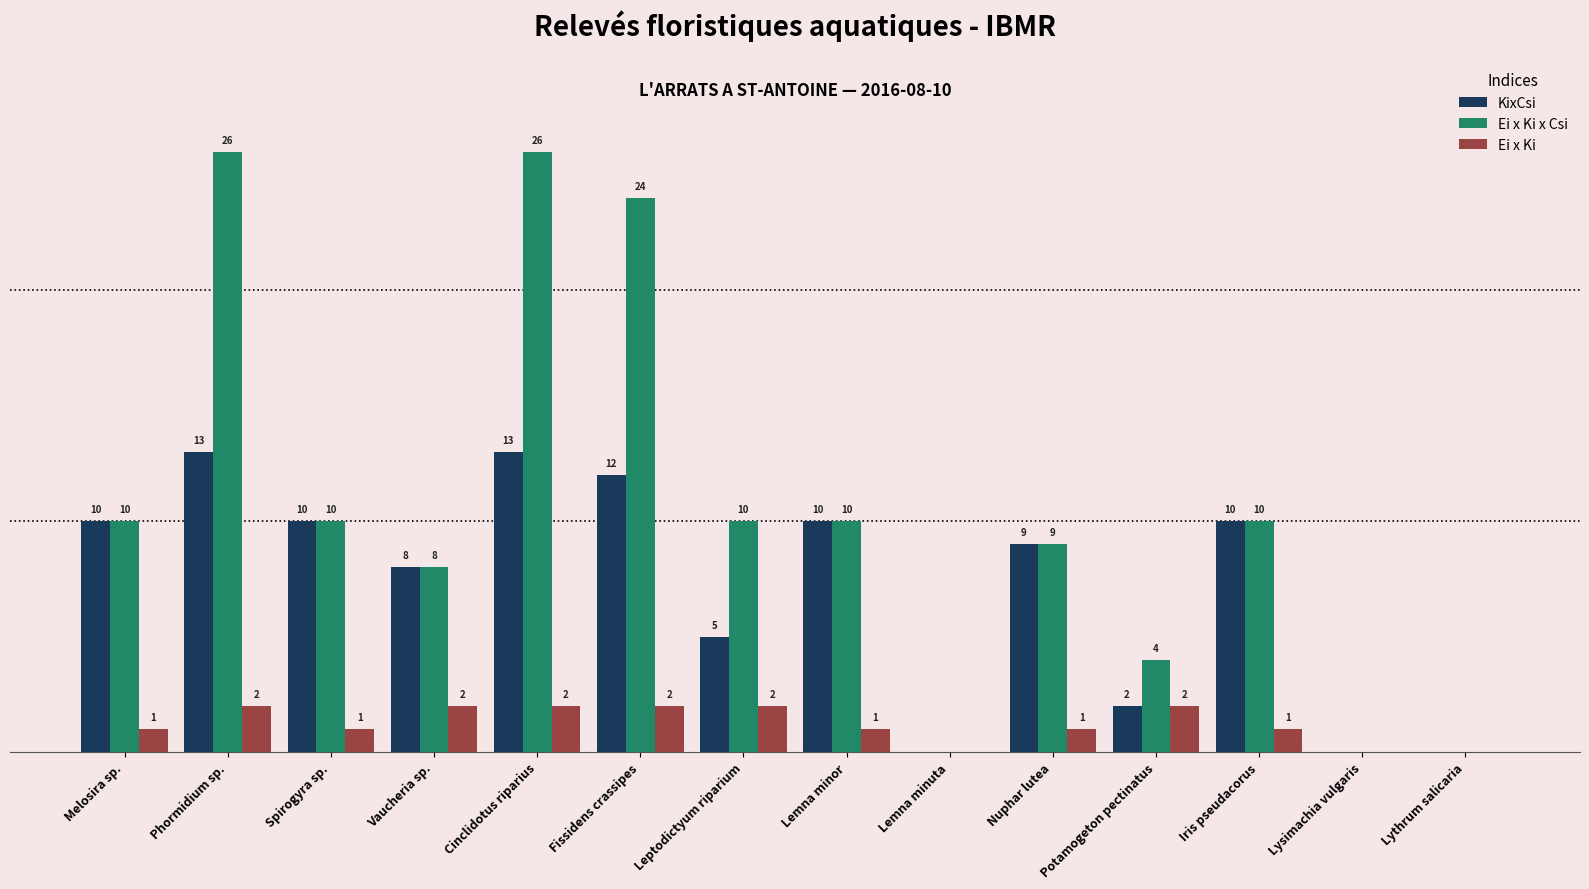

Between Phormidium sp. and Lysimachia vulgaris, which series saw the biggest shift?

Ei x Ki x Csi